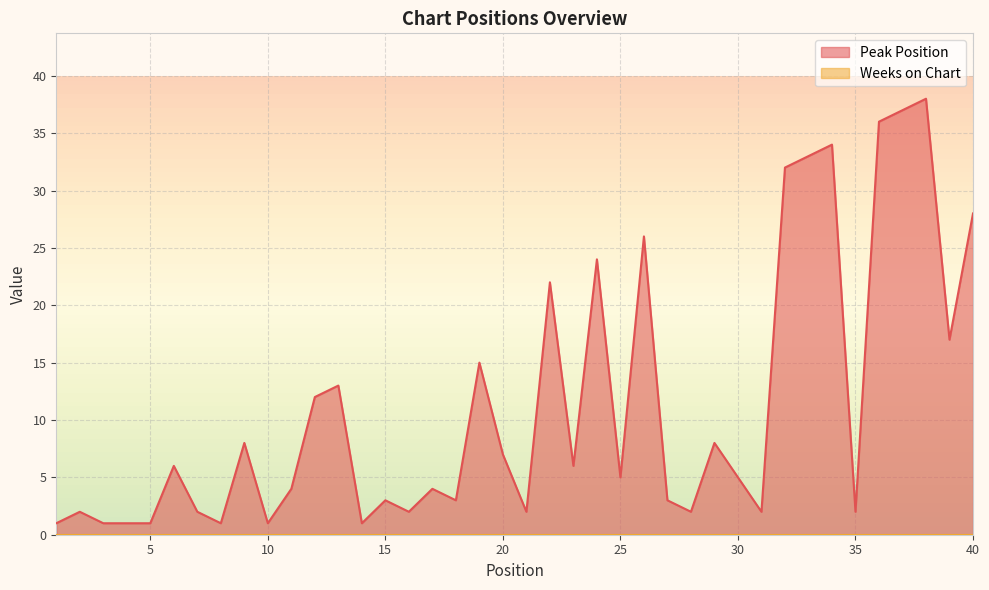

True or false: the data shows 1 at 4.

True